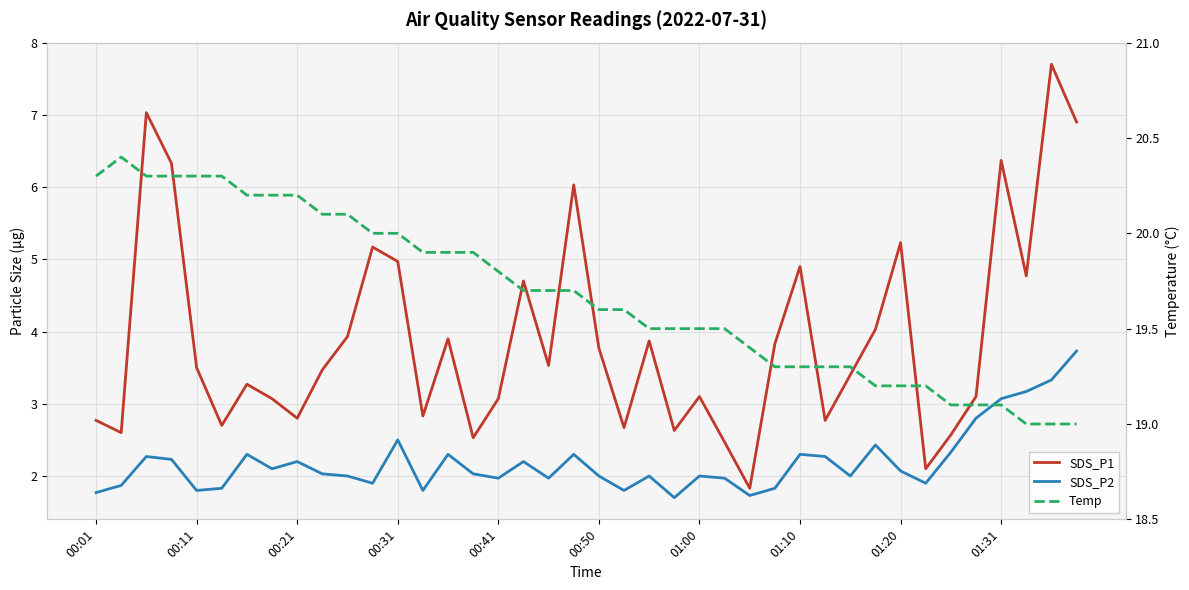

Where is Temp nearest to the value 19?

37